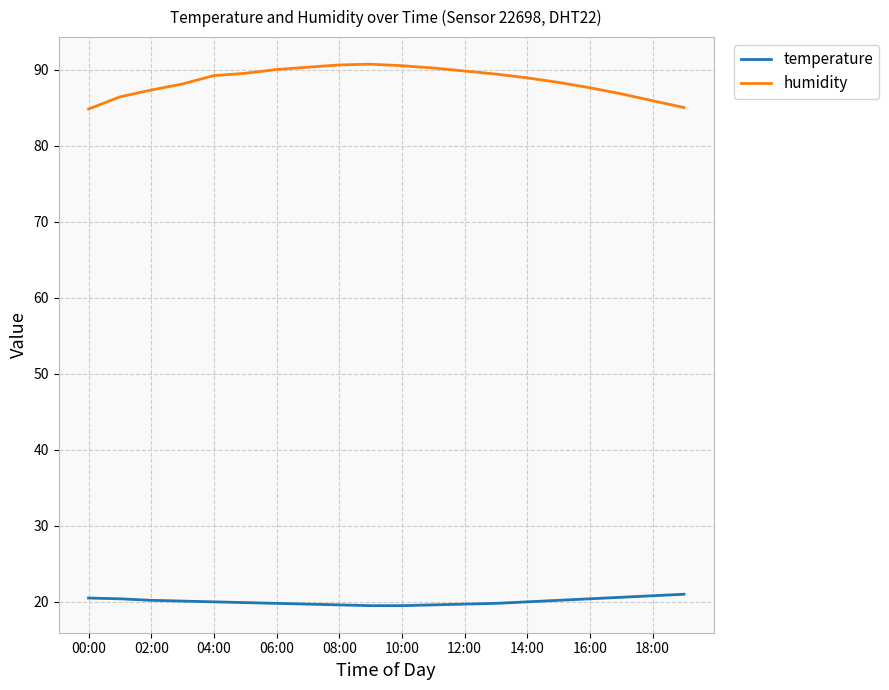

Which series has the widest spread of values?

humidity